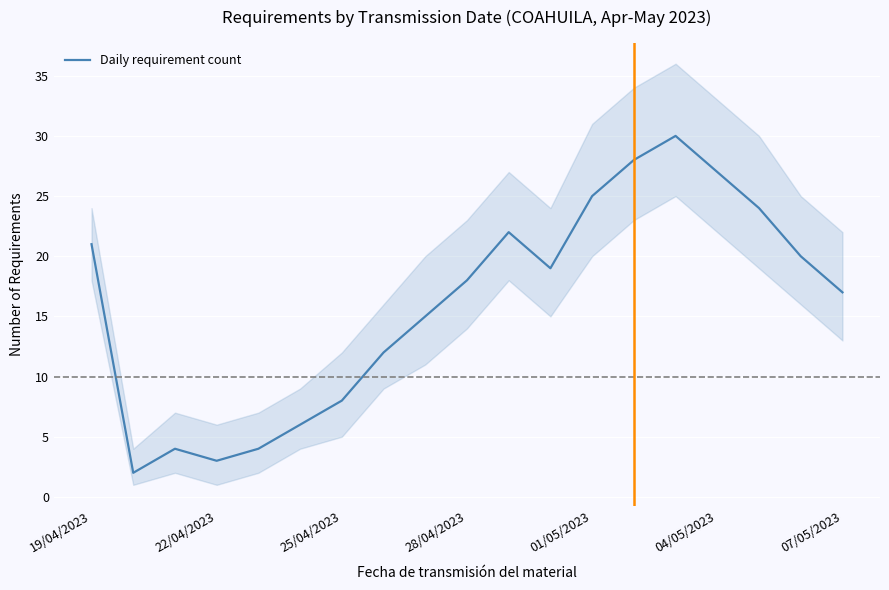

Reading right to left, list all the values displayed in this chart.

17	20	24	27	30	28	25	19	22	18	15	12	8	6	4	3	4	2	21